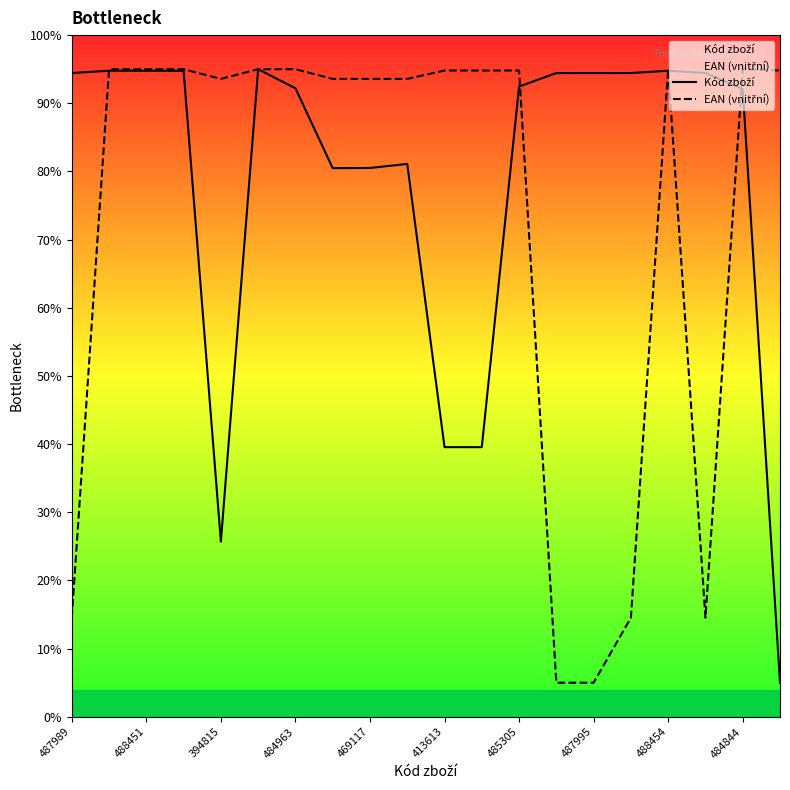

What is the value of the EAN (vnitřní) point at the 17th from the left?

0.9